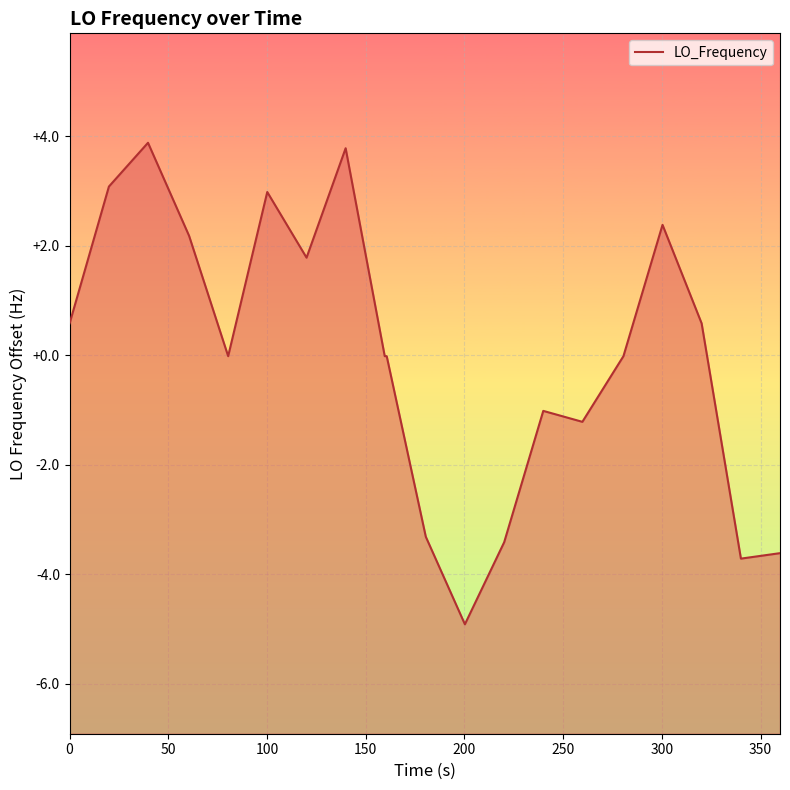

What is the greatest value displayed?

3.9